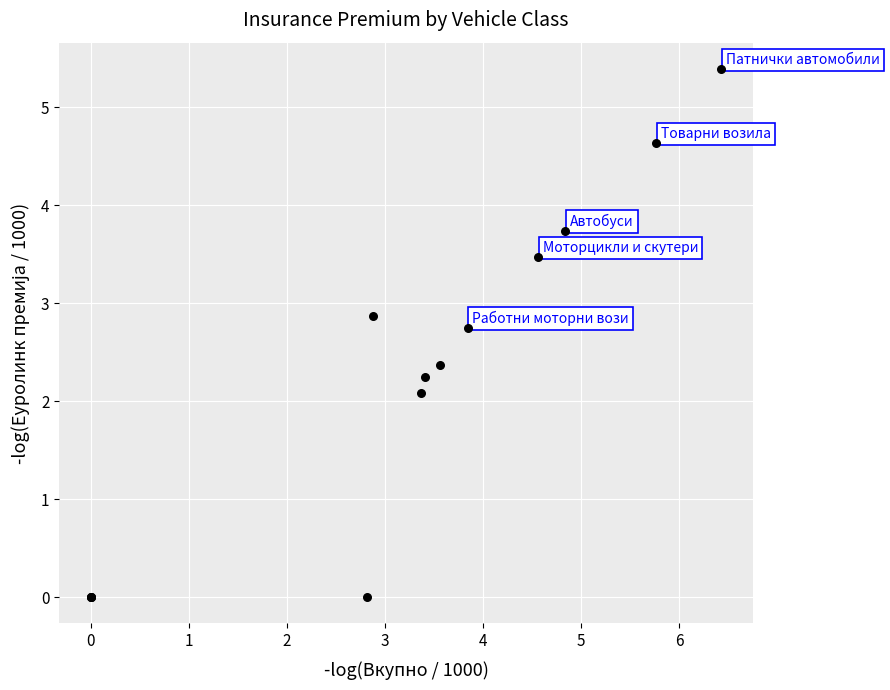

What Y value in the scatter plot is closest to 2?

2.1